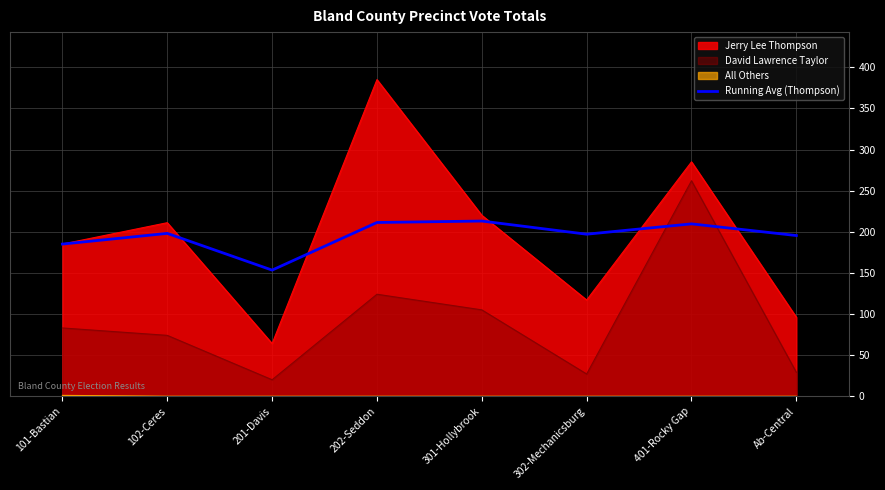

Which category has the lowest value across all series?

201-Davis